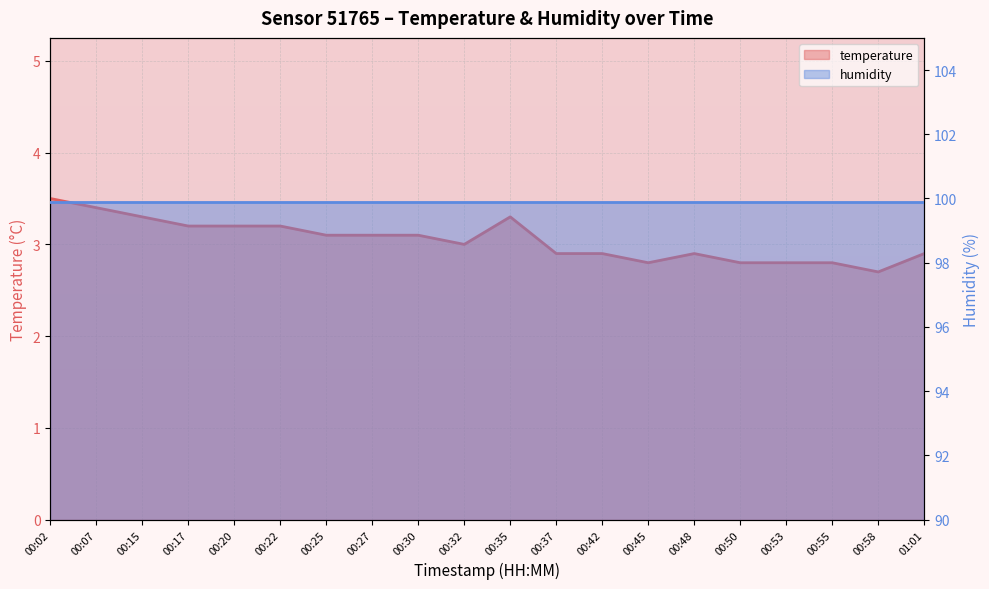

True or false: the data shows 0.7 at 00:35.

False